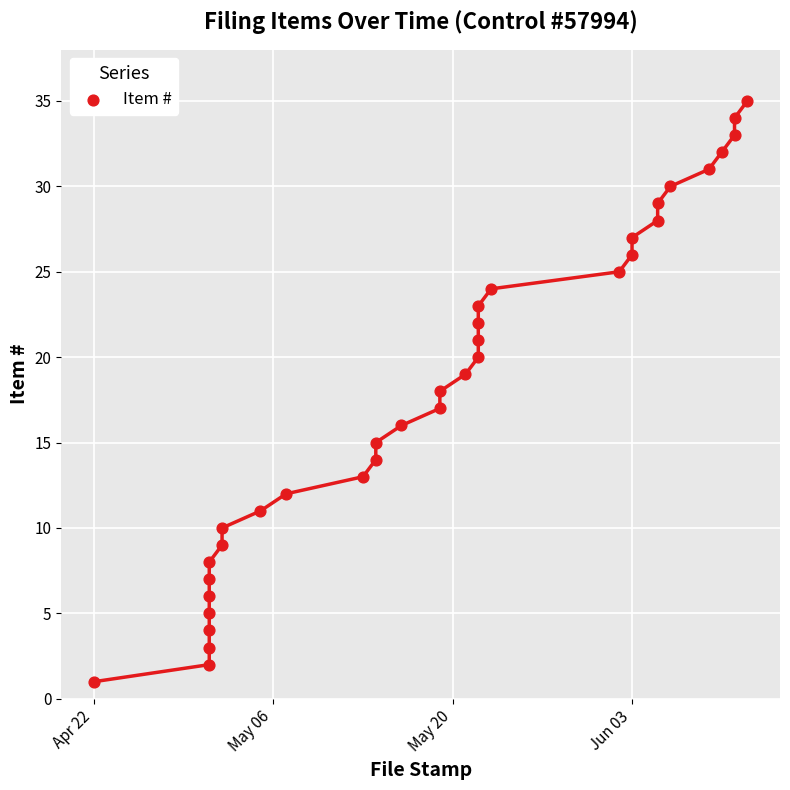

What is the range of X values (max minus min)?

51